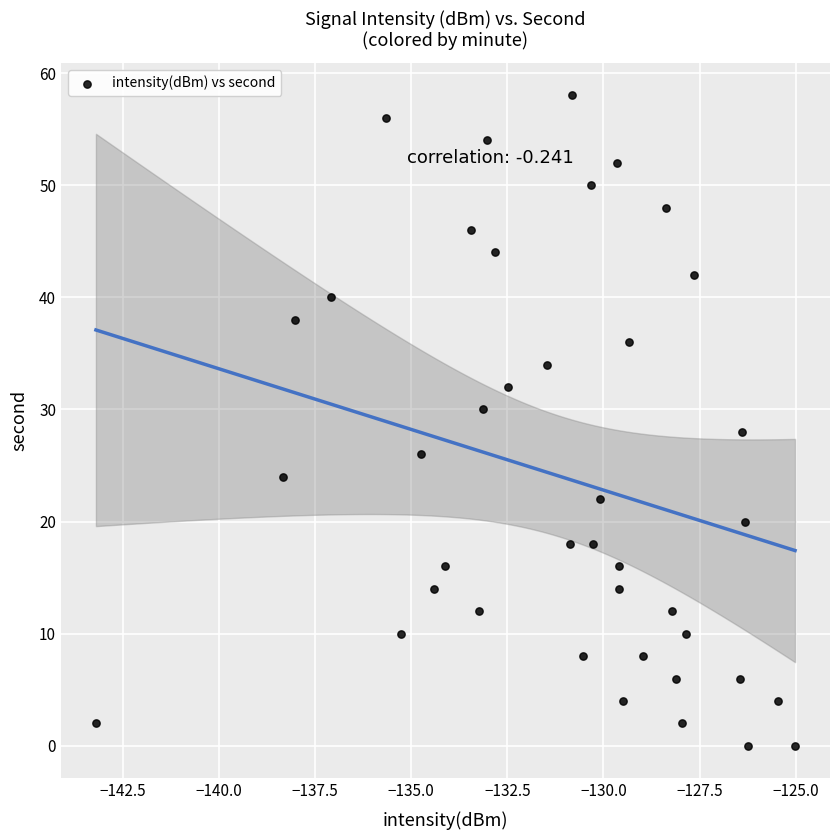

What is the range of Y values (max minus min)?

58